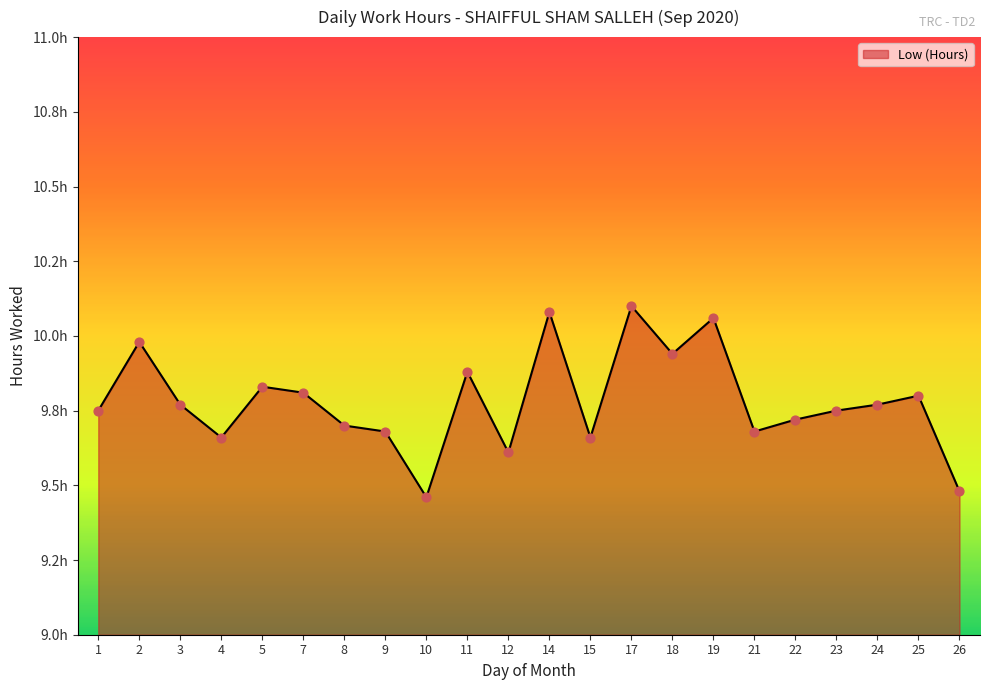

What is the ratio of the value at 23 to the value at 22?

1.0